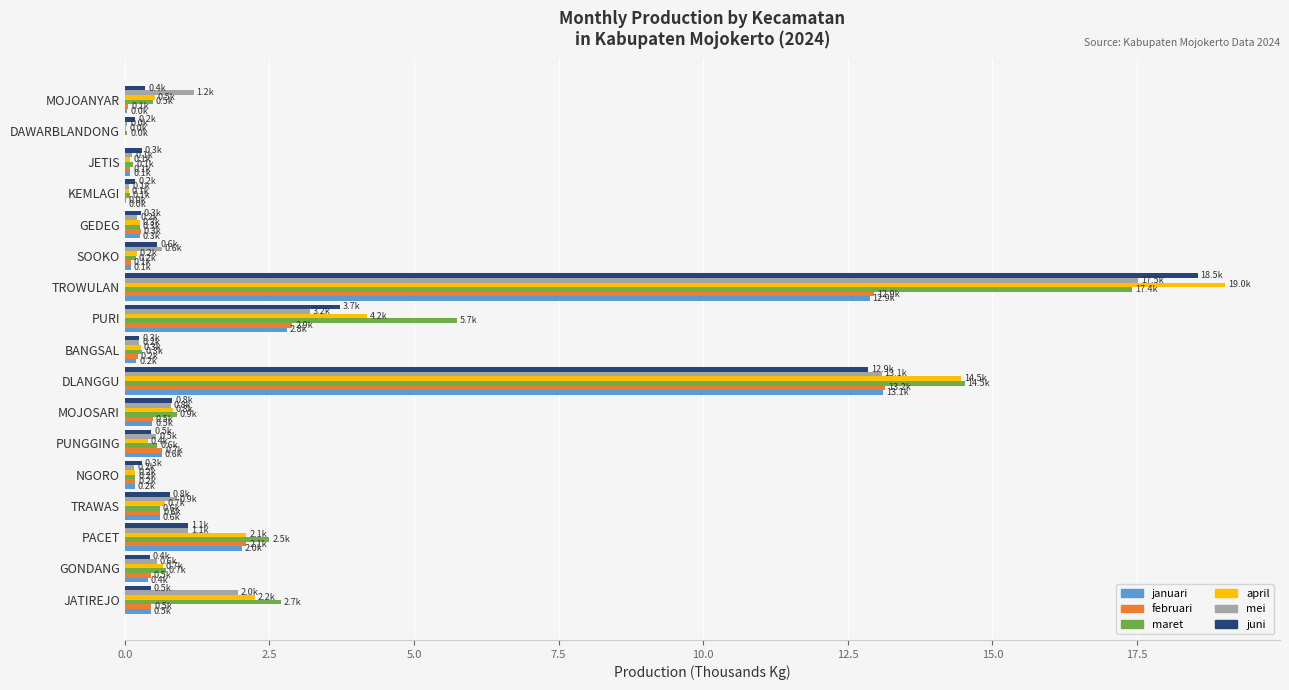

True or false: maret has a value of 0.6 at PUNGGING.

True